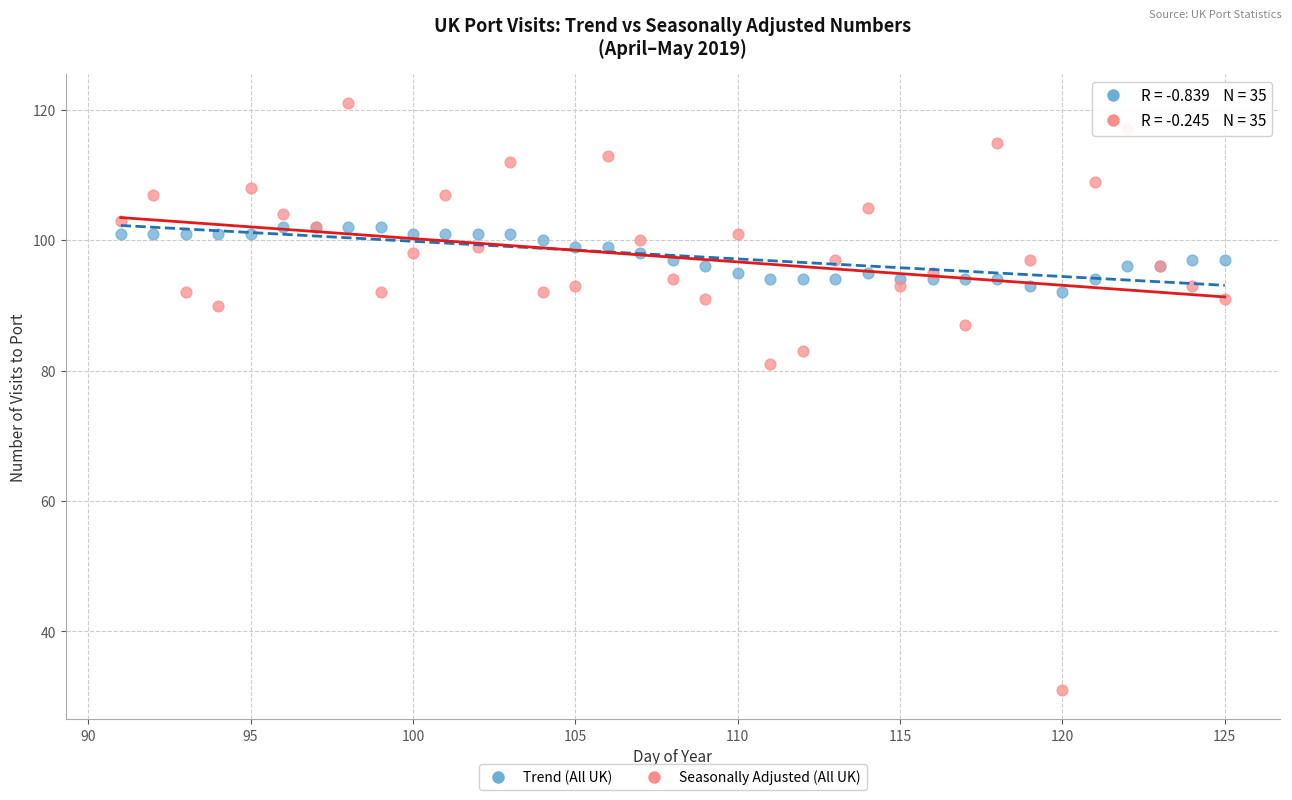

In the Seasonally Adjusted (All UK) series, what Y value is closest to 76?

81